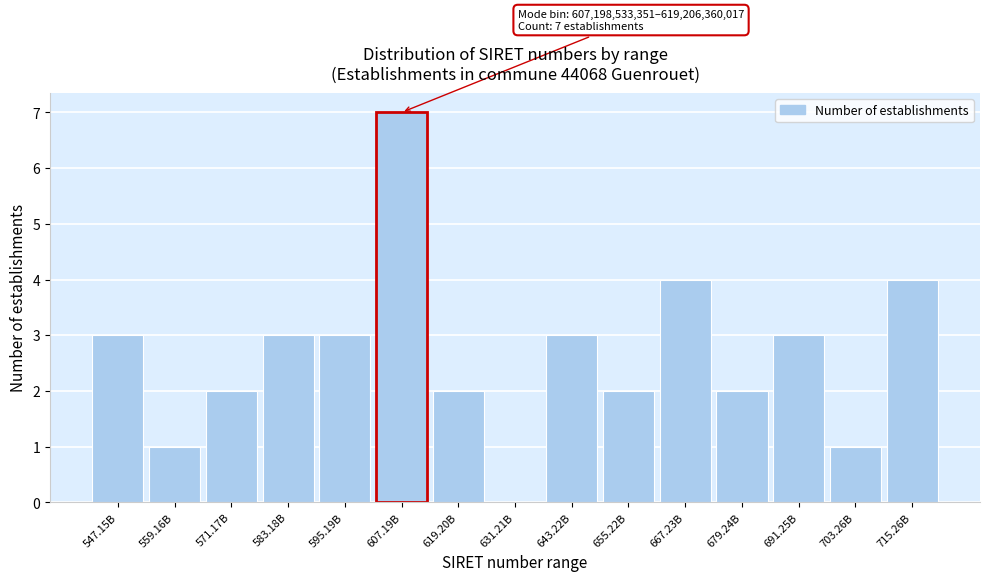

Reading right to left, extract all data points from this chart.

715.26B=4	703.26B=1	691.25B=3	679.24B=2	667.23B=4	655.22B=2	643.22B=3	631.21B=0	619.20B=2	607.19B=7	595.19B=3	583.18B=3	571.17B=2	559.16B=1	547.15B=3